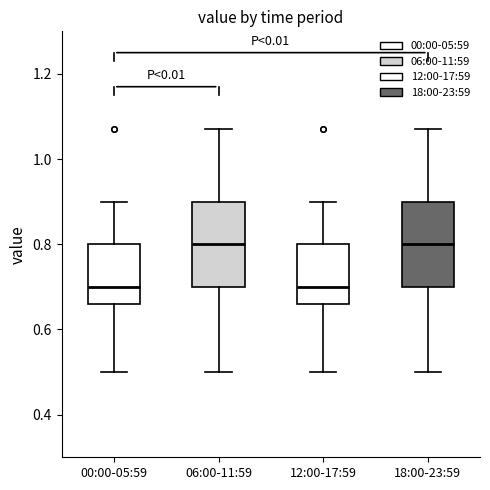

Reading left to right, transcribe this box plot: for each box, give where its median line is, the range the box spans, and where its two whiskers end, as read against the y-axis. The values are not printed on the chart, so give them approximately, as read against the axis.

00:00-05:59: median 0.70, box 0.66 to 0.80, whiskers 0.50 to 0.90
06:00-11:59: median 0.80, box 0.70 to 0.90, whiskers 0.50 to 1.08
12:00-17:59: median 0.70, box 0.66 to 0.80, whiskers 0.50 to 0.90
18:00-23:59: median 0.80, box 0.70 to 0.90, whiskers 0.50 to 1.08